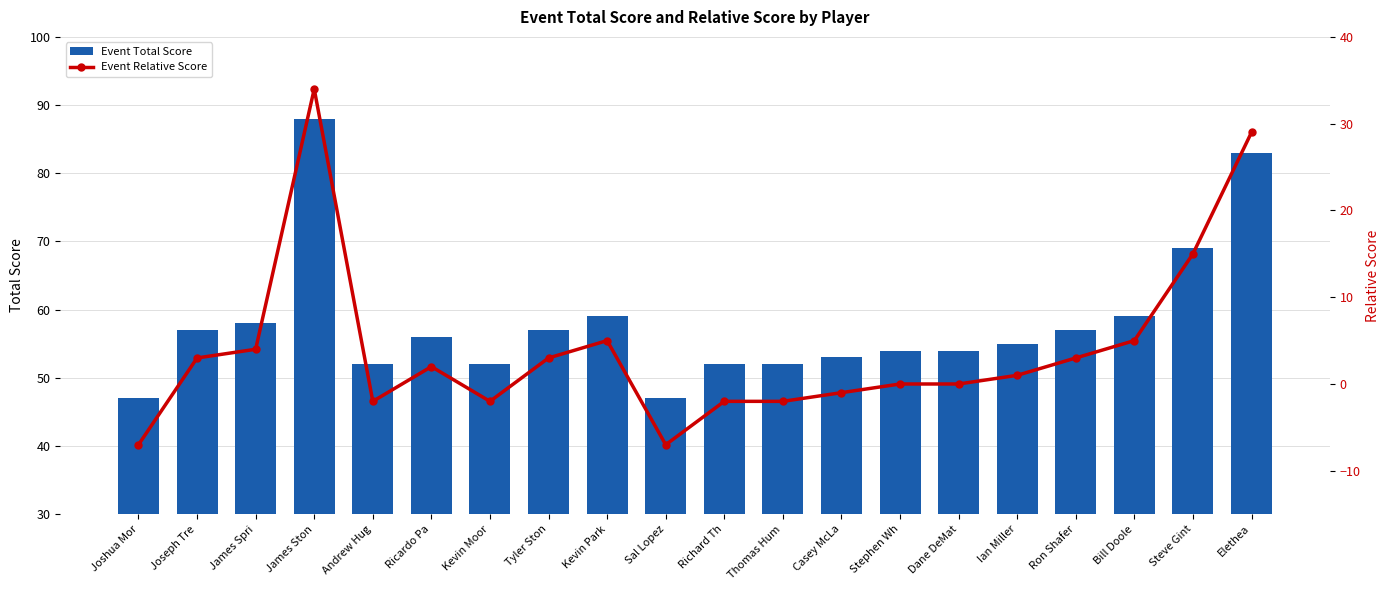

Reading right to left, extract all data points from this chart.

Event Total Score: Elethea=83	Steve Gint=69	Bill Doole=59	Ron Shafer=57	Ian Miller=55	Dane DeMat=54	Stephen Wh=54	Casey McLa=53	Thomas Hum=52	Richard Th=52	Sal Lopez=47	Kevin Park=59	Tyler Ston=57	Kevin Moor=52	Ricardo Pa=56	Andrew Hug=52	James Ston=88	James Spri=58	Joseph Tre=57	Joshua Mor=47
Event Relative Score: Elethea=29	Steve Gint=15	Bill Doole=5	Ron Shafer=3	Ian Miller=1	Dane DeMat=0	Stephen Wh=0	Casey McLa=-1	Thomas Hum=-2	Richard Th=-2	Sal Lopez=-7	Kevin Park=5	Tyler Ston=3	Kevin Moor=-2	Ricardo Pa=2	Andrew Hug=-2	James Ston=34	James Spri=4	Joseph Tre=3	Joshua Mor=-7